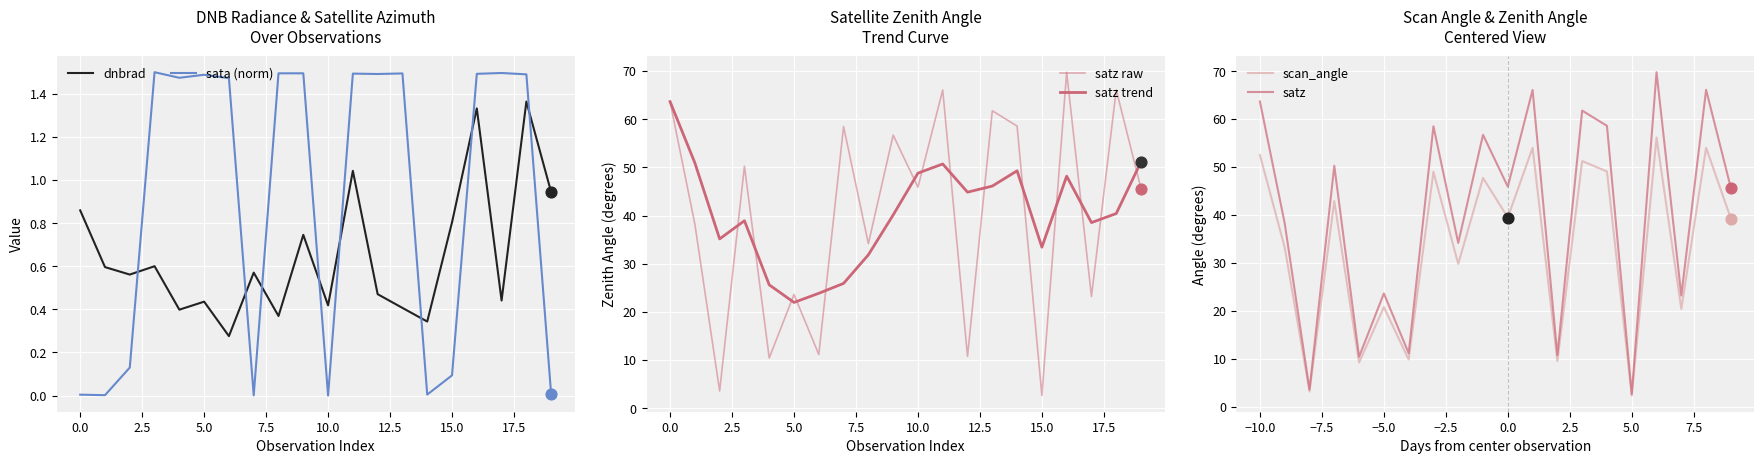

Which series has the largest Y range (max minus min)?

satz raw